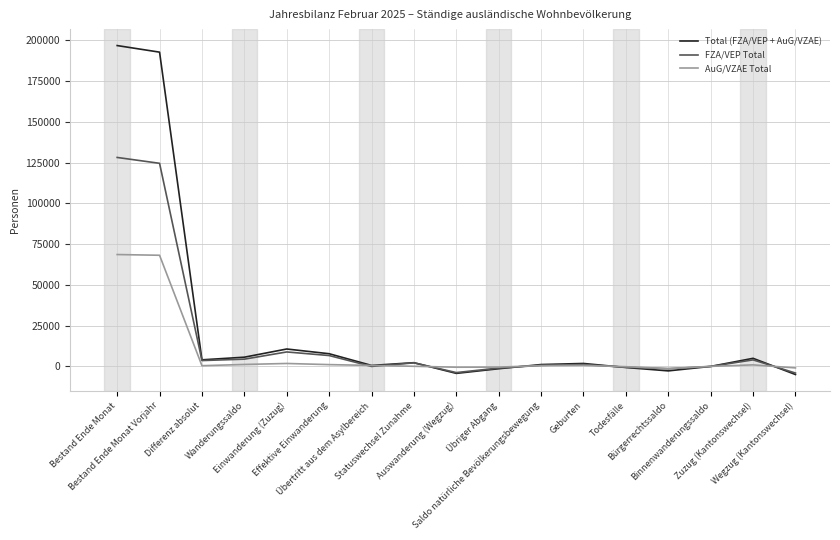

Does the chart have visible grid lines?

Yes